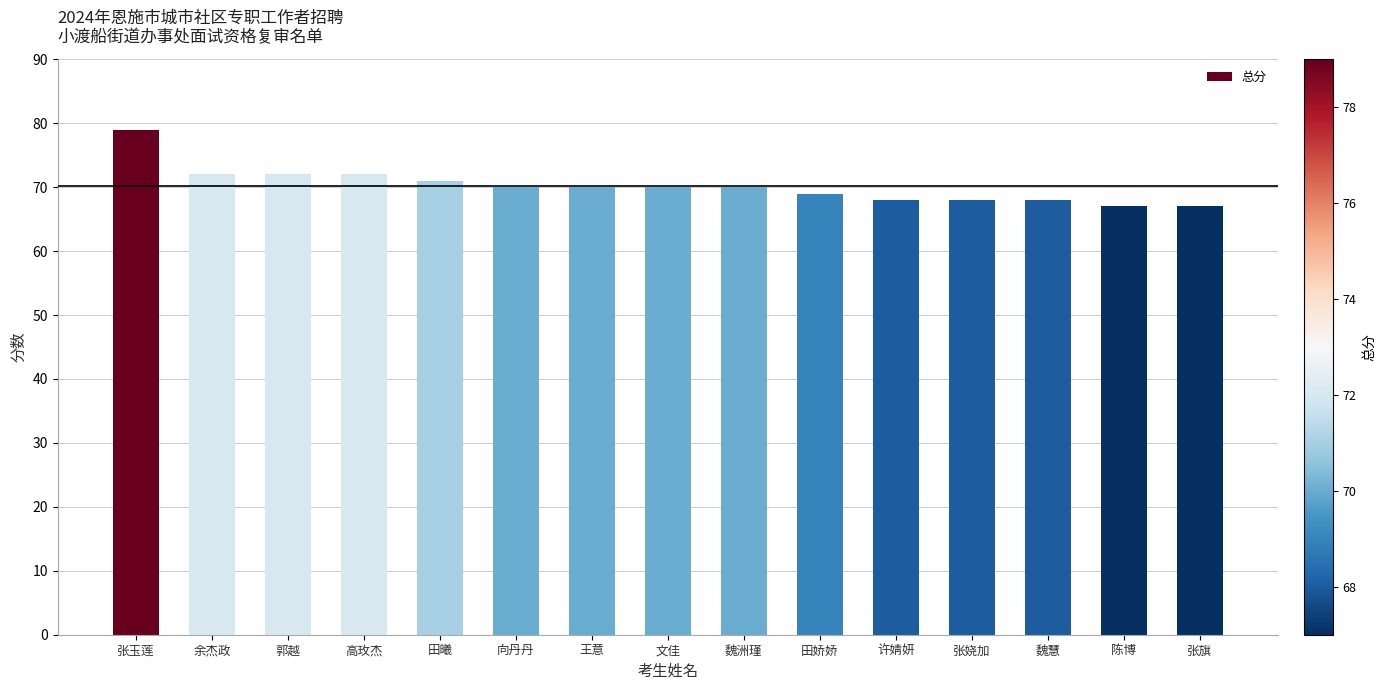

What is the change in value from 向丹丹 to 张娆加?

-2